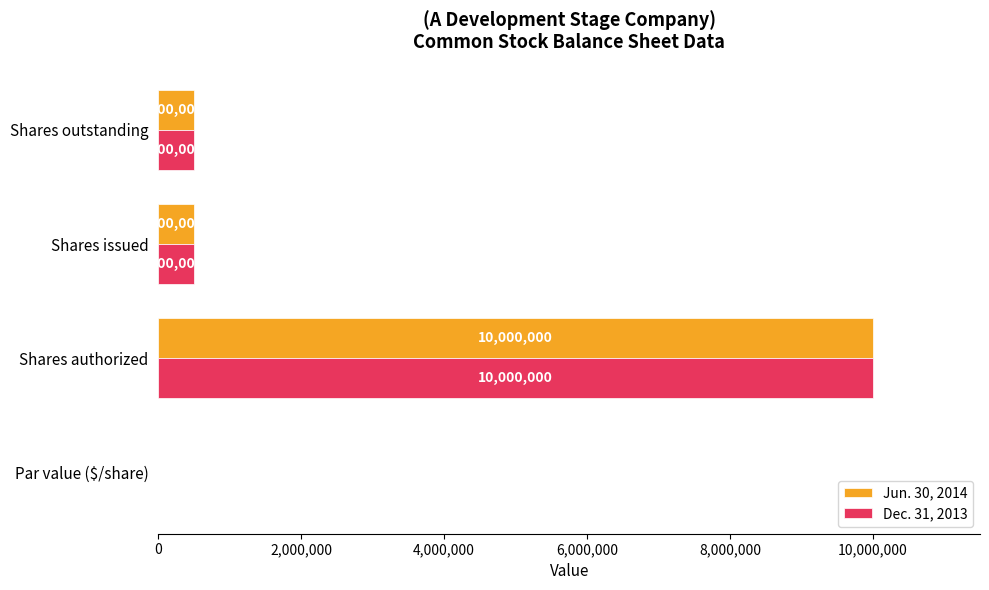

At which label does Jun. 30, 2014 reach its peak?

Shares authorized